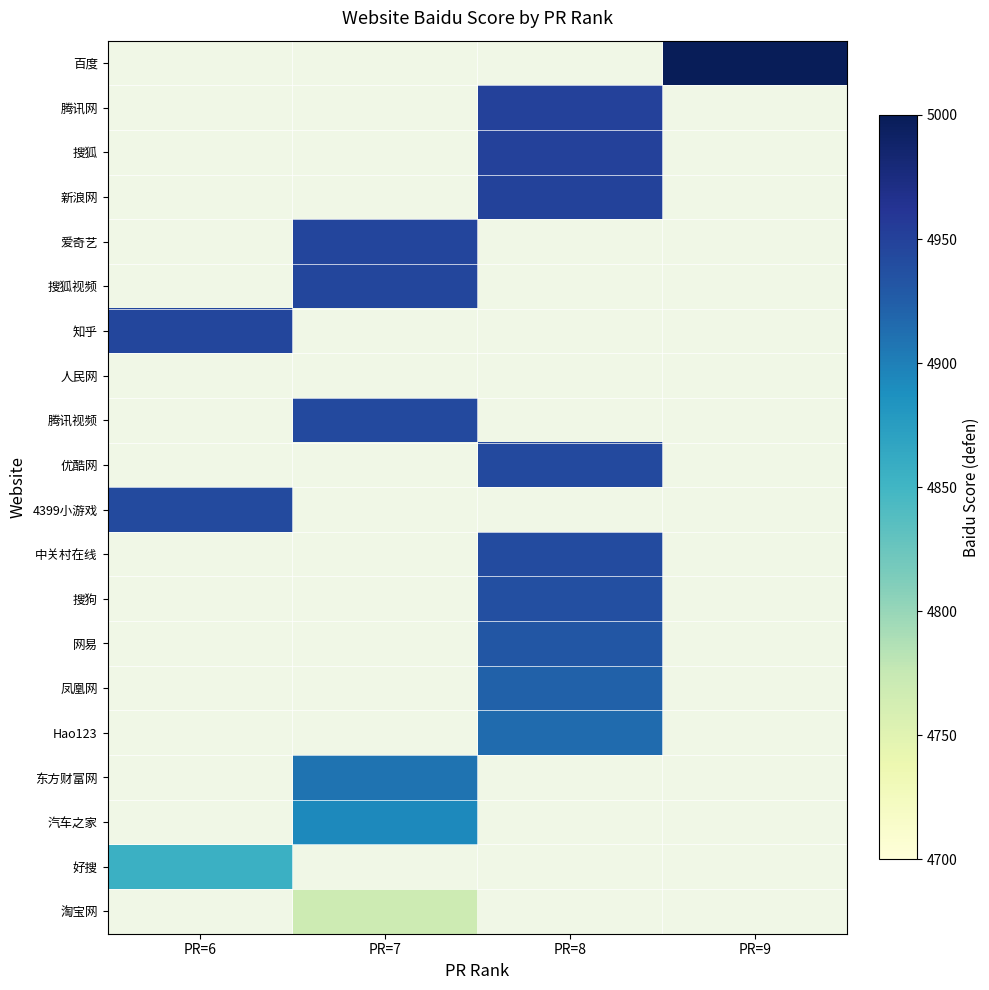

At which label is 知乎 closest to 4946?

PR=6